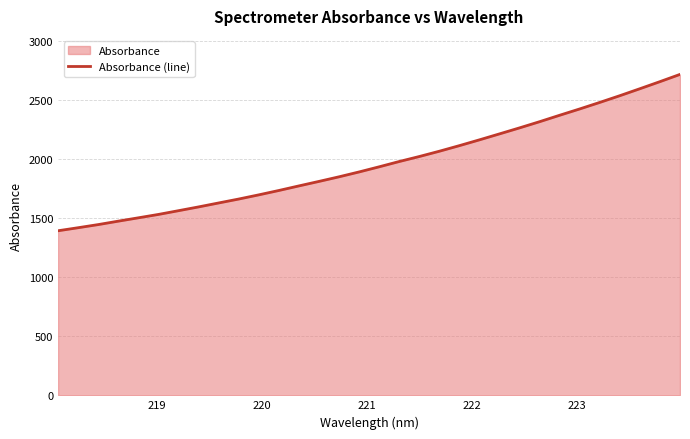

Reading left to right, what are all the values shown in this chart?

1392.8	1418.5	1445.0	1474.1	1502.4	1531.0	1562.7	1594.7	1628.1	1661.3	1696.8	1733.8	1772.5	1810.6	1849.6	1890.8	1934.2	1979.0	2021.3	2066.0	2113.4	2162.5	2212.9	2263.8	2316.1	2370.6	2424.0	2479.3	2536.1	2595.0	2654.9	2716.1